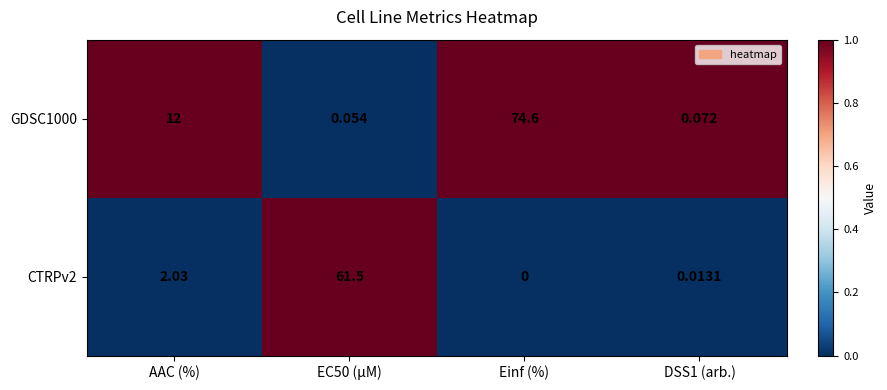

Rank the series at EC50 (µM) from highest to lowest value.

CTRPv2, GDSC1000